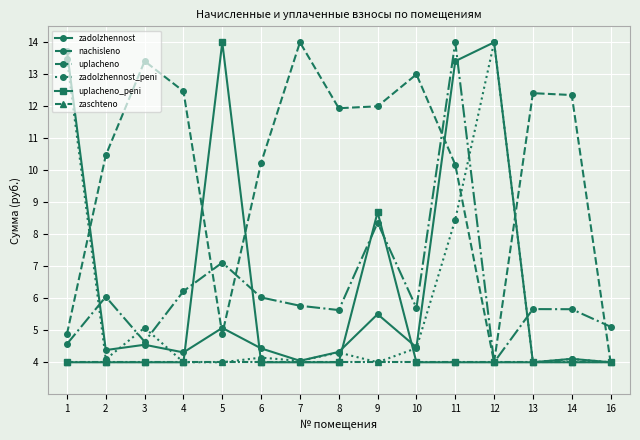

What is the lowest value of the zadolzhennost series?

4.0